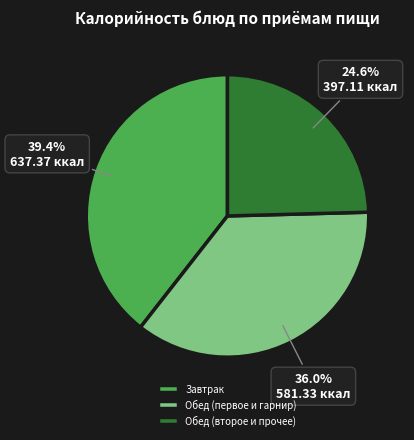

Which slice is the smallest?

Обед (второе и прочее)